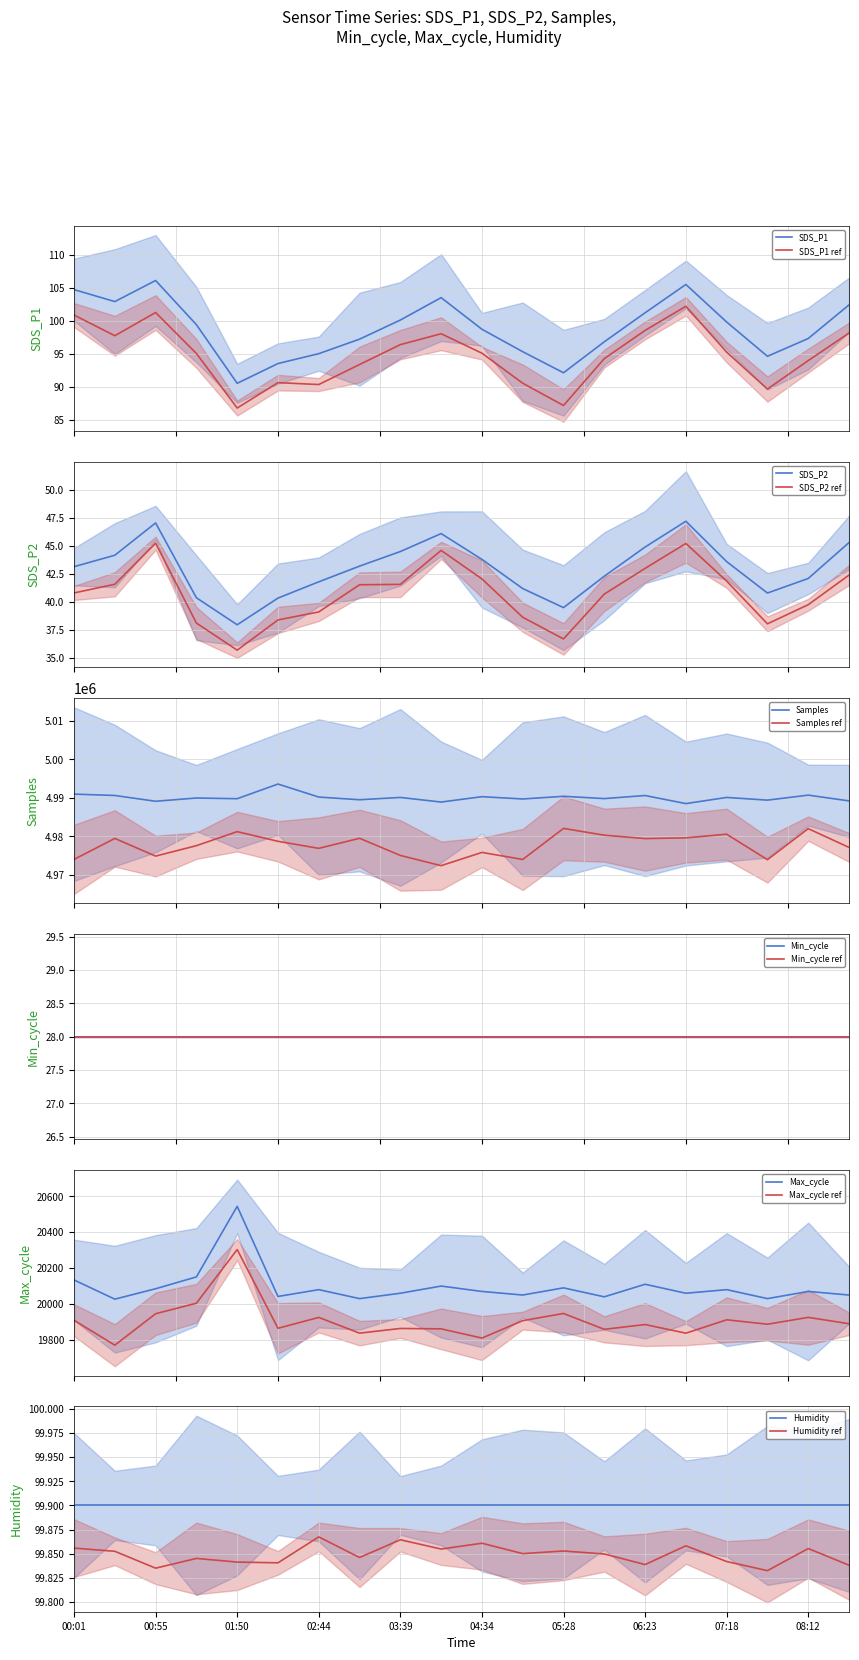

True or false: Max_cycle has more than 1 points higher than both neighbors.

True